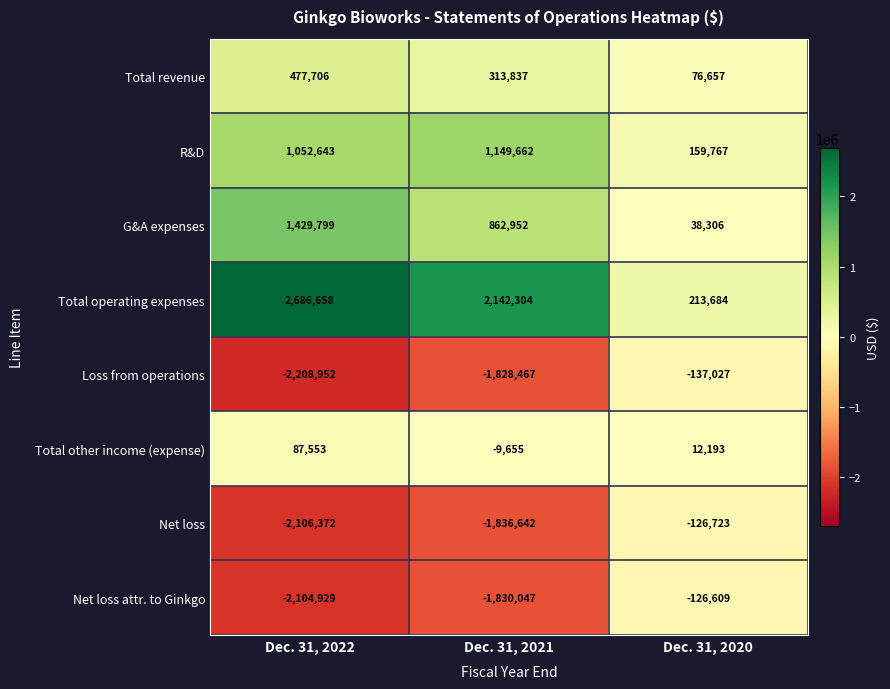

Reading left to right, extract all data points from this chart.

Total revenue: Dec. 31, 2022=477706	Dec. 31, 2021=313837	Dec. 31, 2020=76657
R&D: Dec. 31, 2022=1052643	Dec. 31, 2021=1149662	Dec. 31, 2020=159767
G&A expenses: Dec. 31, 2022=1429799	Dec. 31, 2021=862952	Dec. 31, 2020=38306
Total operating expenses: Dec. 31, 2022=2686658	Dec. 31, 2021=2142304	Dec. 31, 2020=213684
Loss from operations: Dec. 31, 2022=-2208952	Dec. 31, 2021=-1828467	Dec. 31, 2020=-137027
Total other income (expense): Dec. 31, 2022=87553	Dec. 31, 2021=-9655	Dec. 31, 2020=12193
Net loss: Dec. 31, 2022=-2106372	Dec. 31, 2021=-1836642	Dec. 31, 2020=-126723
Net loss attr. to Ginkgo: Dec. 31, 2022=-2104929	Dec. 31, 2021=-1830047	Dec. 31, 2020=-126609